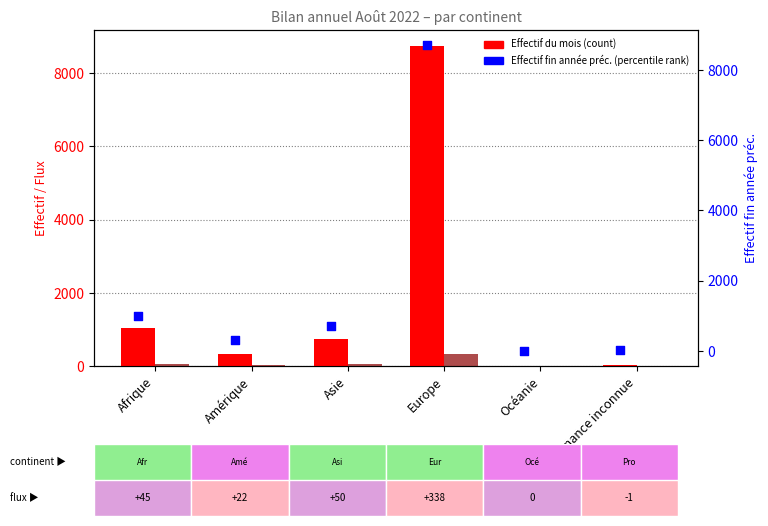

Which series has the largest Y range (max minus min)?

Effectif du mois